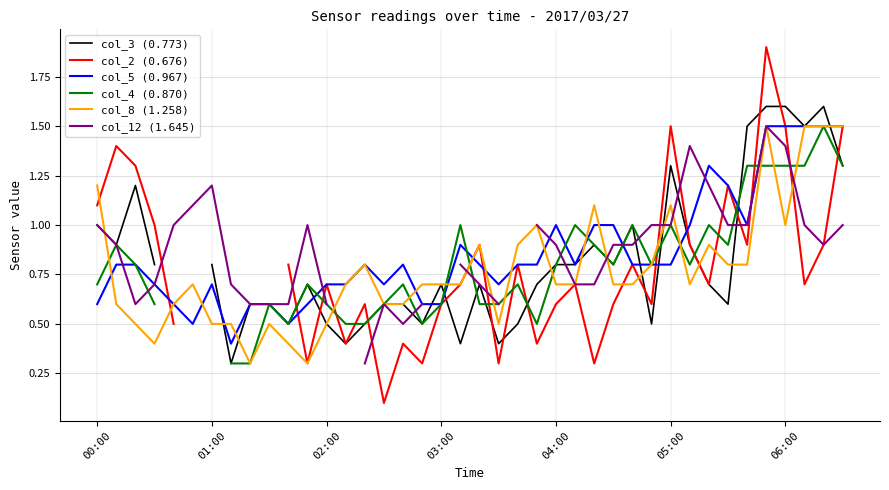

True or false: col_5 (0.967) has more than 2 points higher than both neighbors.

True